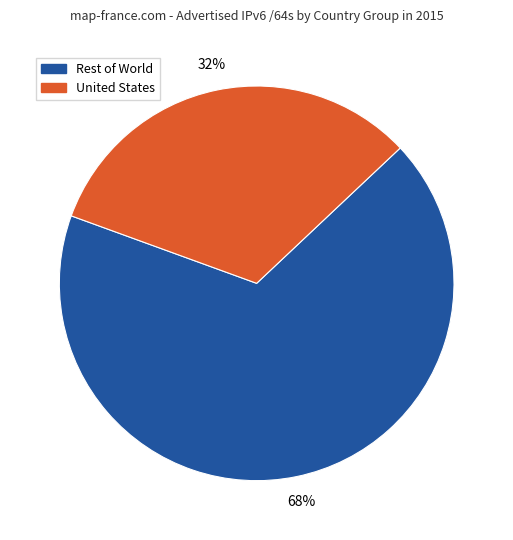

Does any single category account for the majority?

Yes